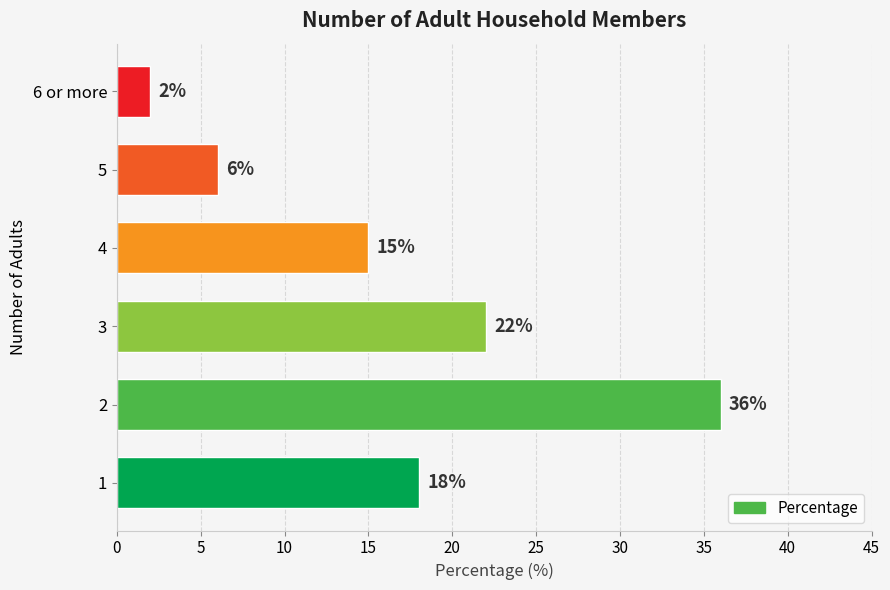

What is the difference between the maximum and second lowest values?

30